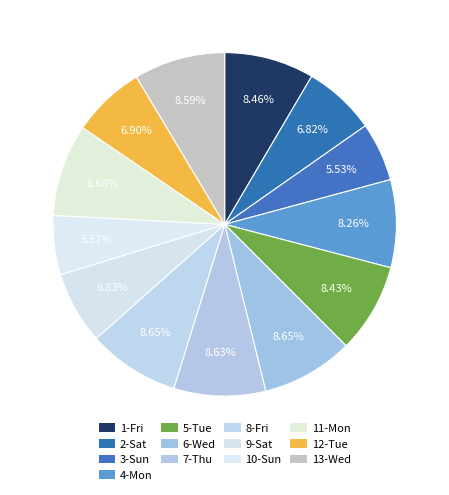

Does 3-Sun represent more than half of the total?

No